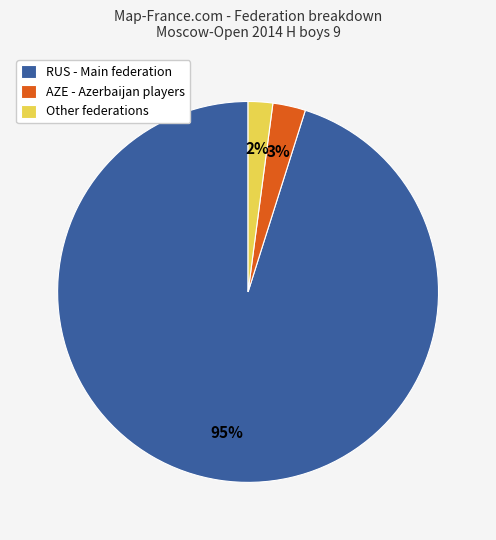

Which slice is the smallest?

Other